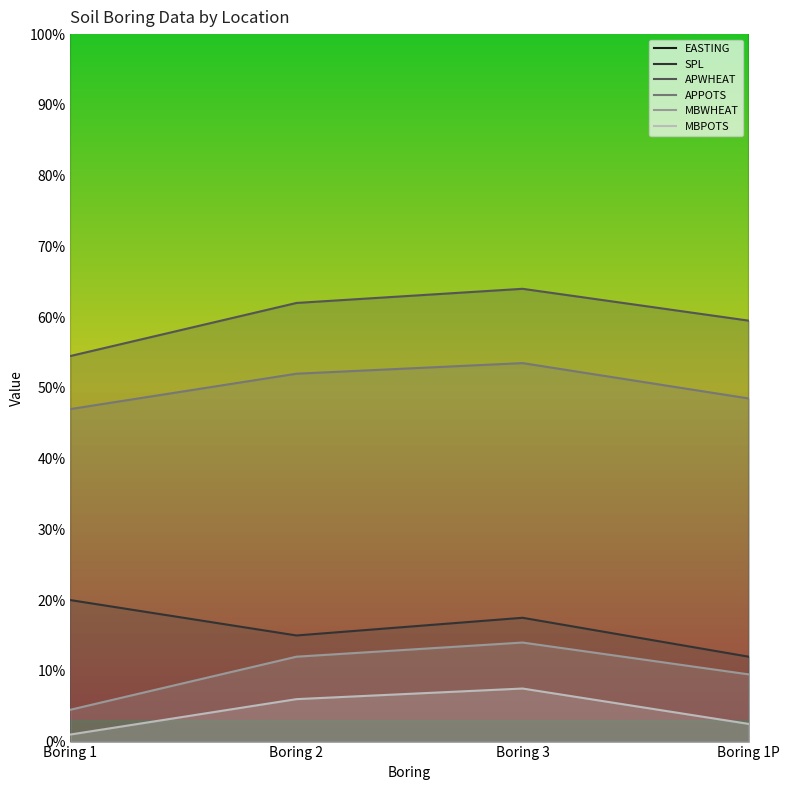

Which label corresponds to the smallest value in the chart?

Boring 1